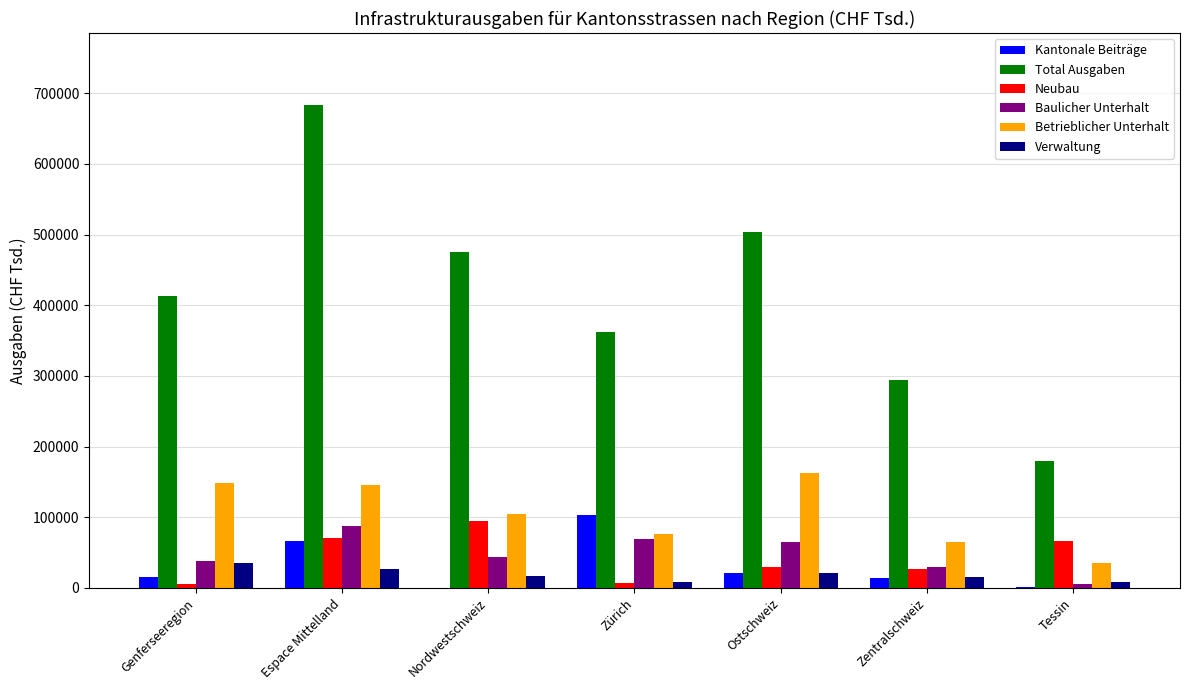

The Baulicher Unterhalt series shows 87718 at Espace Mittelland. True or false?

True